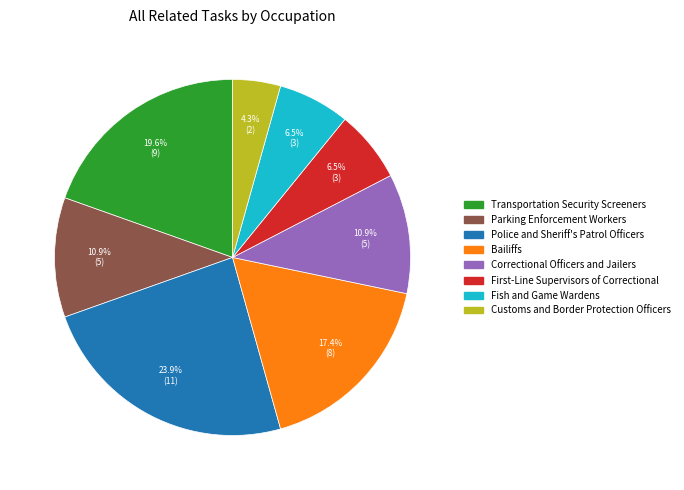

To the nearest percent, what percentage of the pie is Customs and Border Protection Officers?

4%